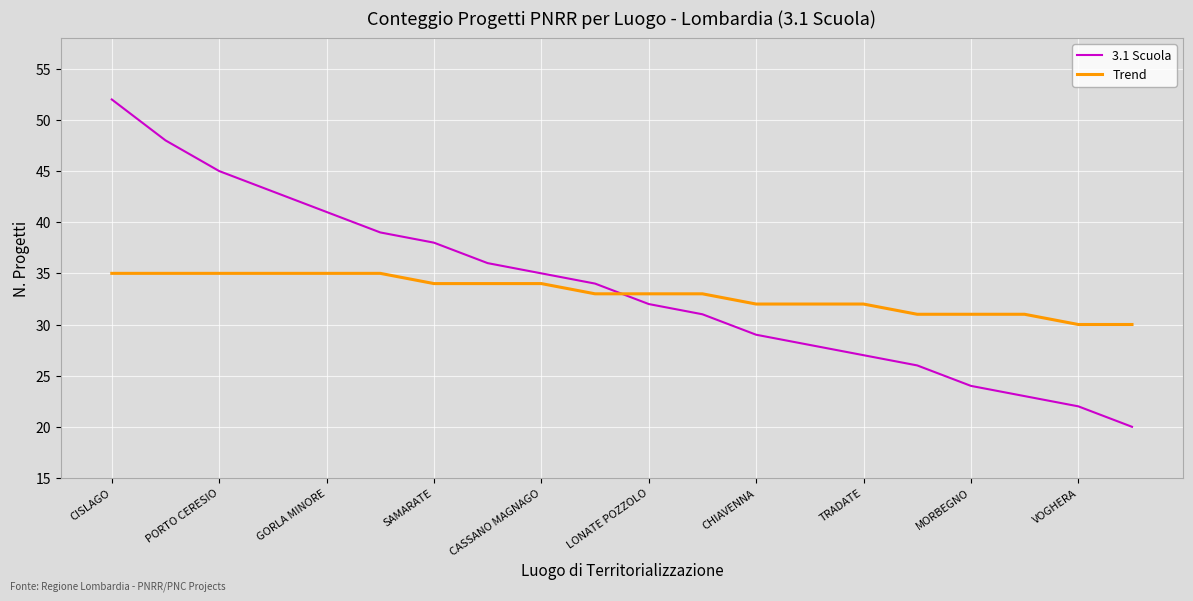

Rank the series by their average value, from lowest to highest.

Trend, 3.1 Scuola